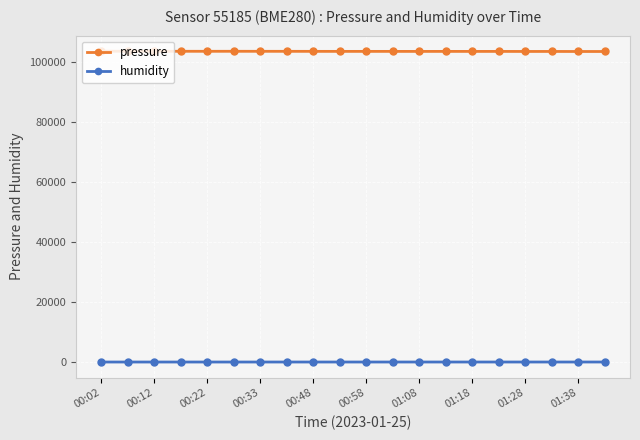

Which series has the largest total across all categories?

pressure